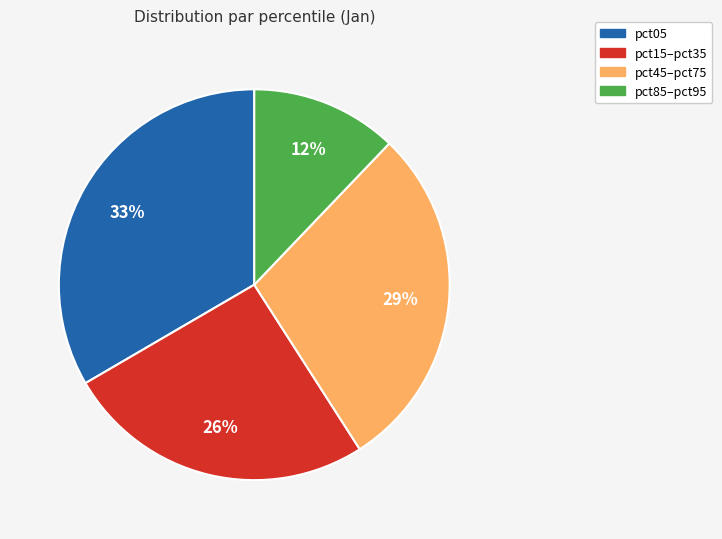

To the nearest percent, what is the average slice percentage?

25%